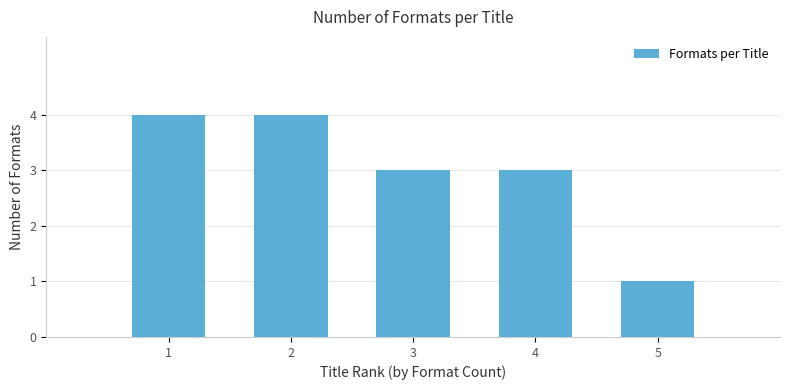

True or false: the data shows 2 at 4.

False